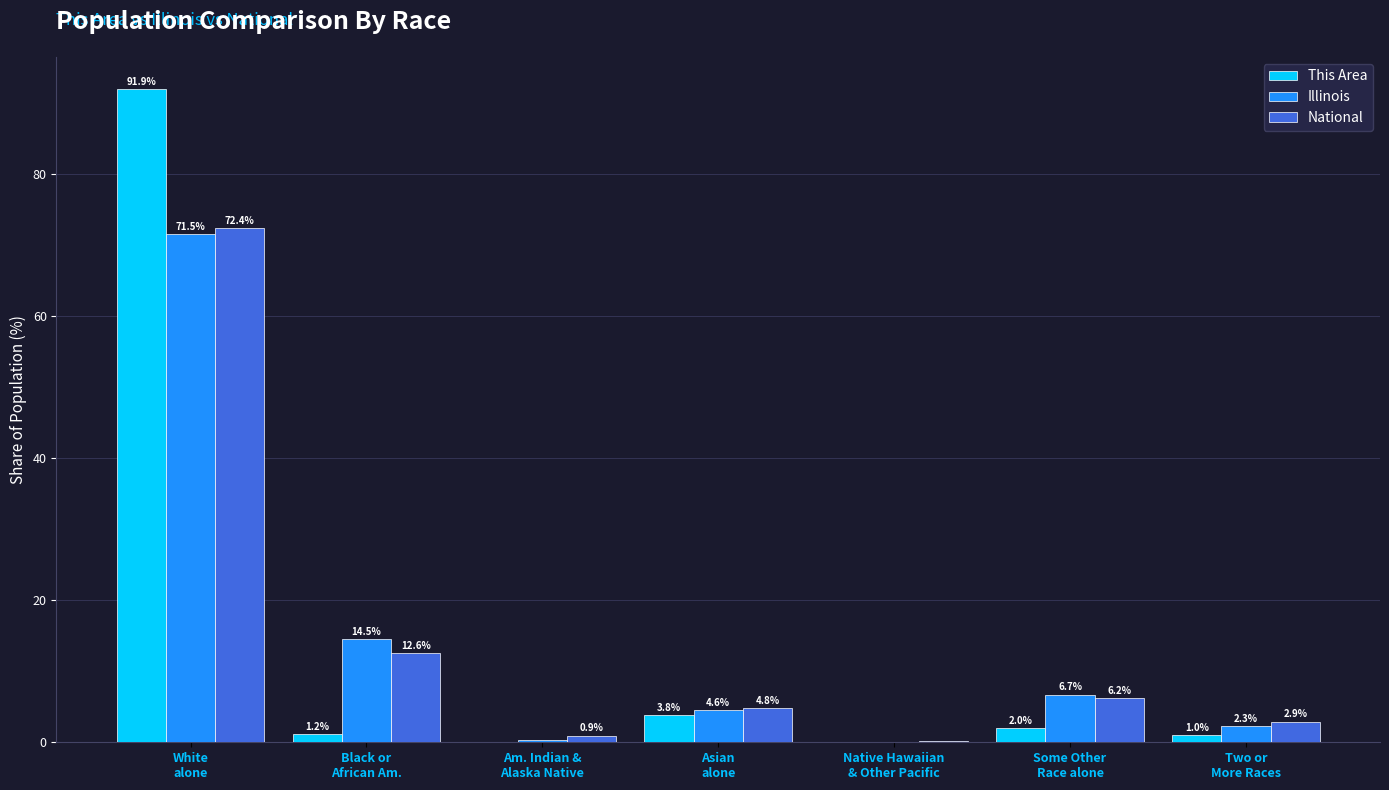

At which category does the chart reach its peak across all series?

White
alone